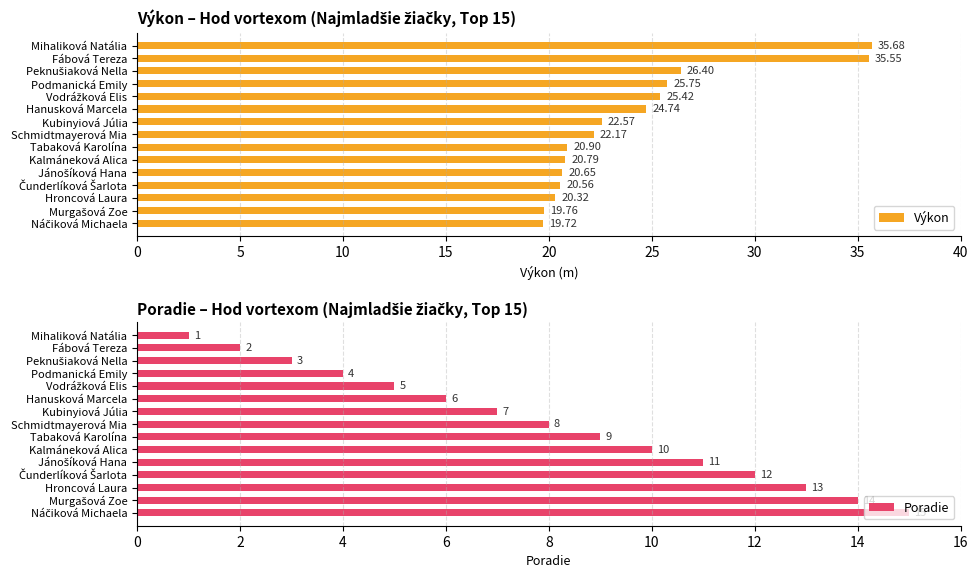

What is the sum of all Výkon values?

361.0